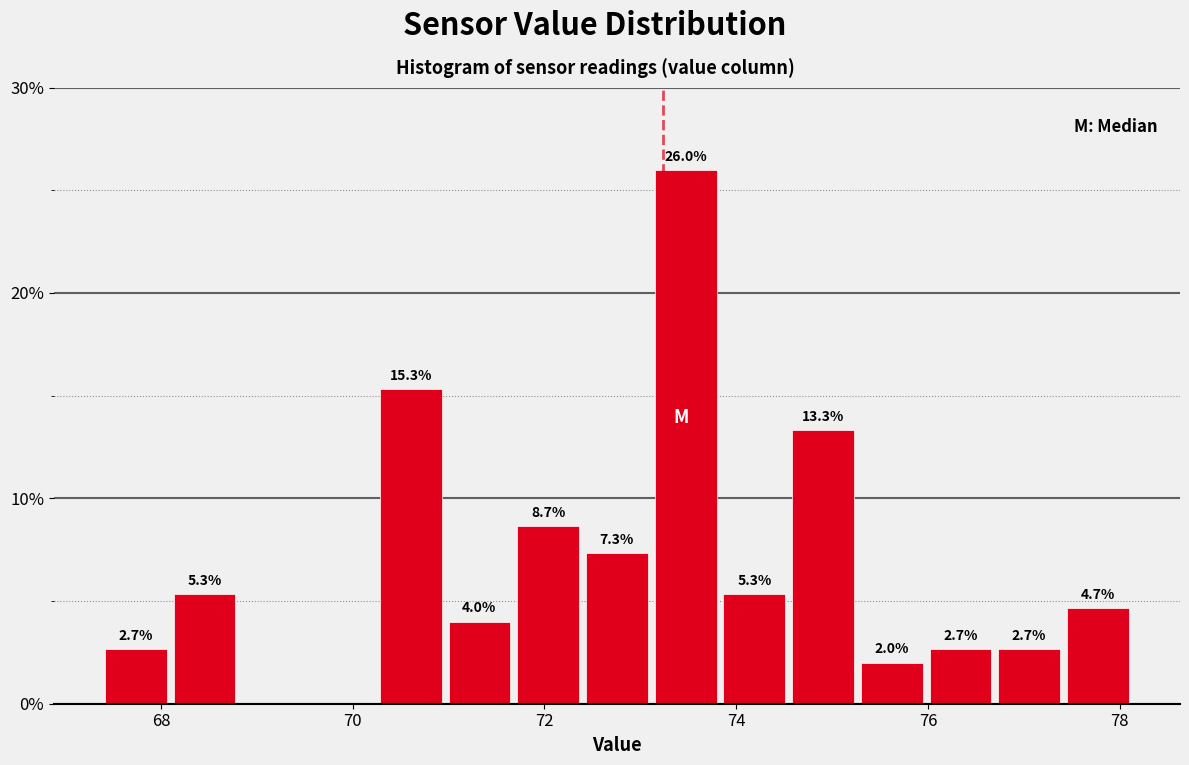

Read against the x-axis, roughly where is the centre of the tallest bar?

73.4